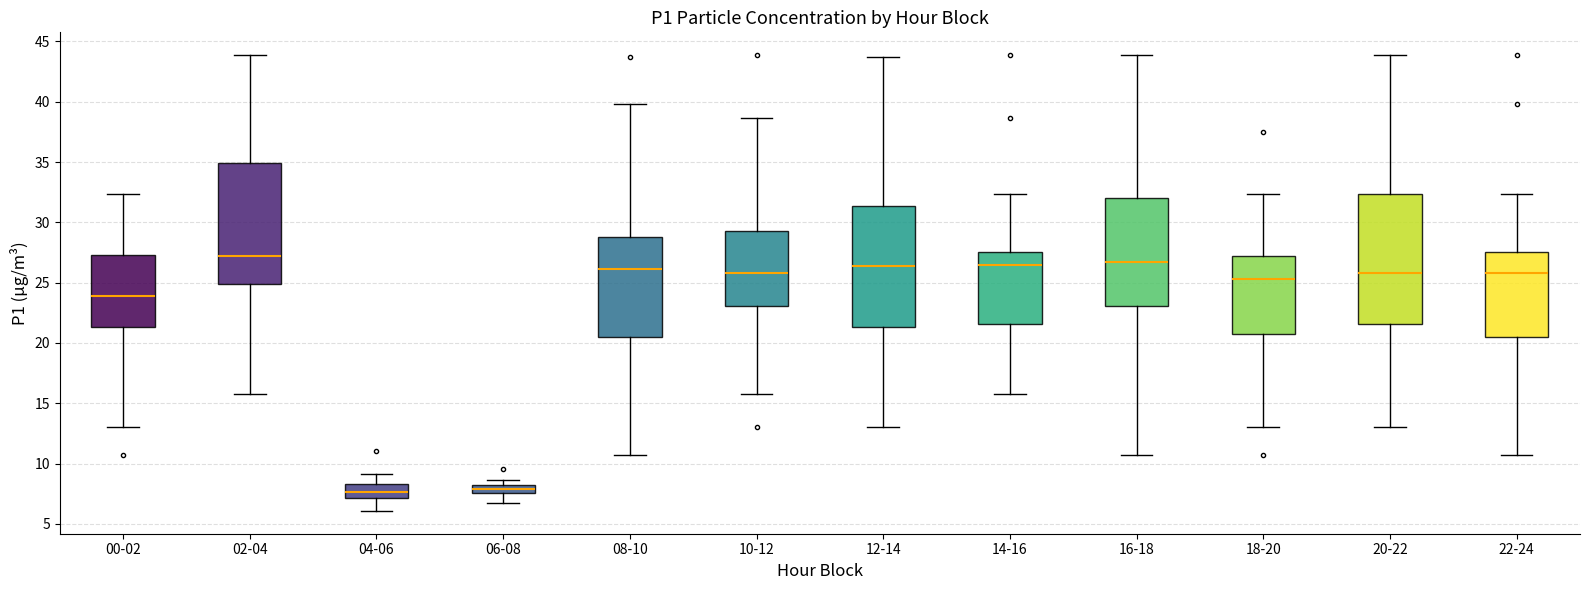

Comparing the boxes themselves (not the whiskers), which one is the tallest?

20-22